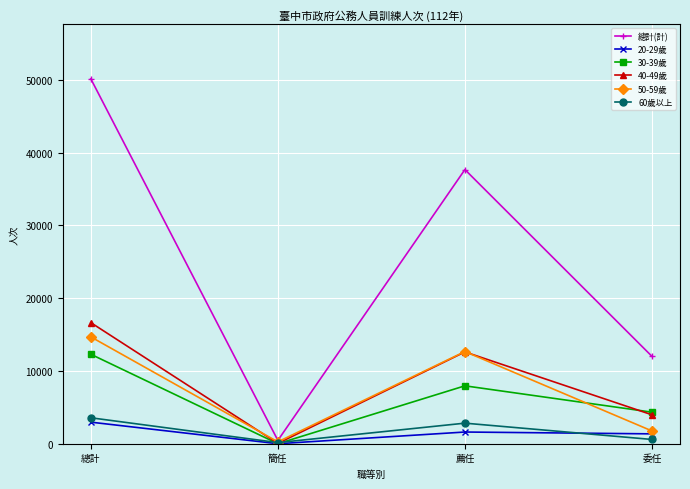

Does the chart display data point markers on the line(s)?

Yes